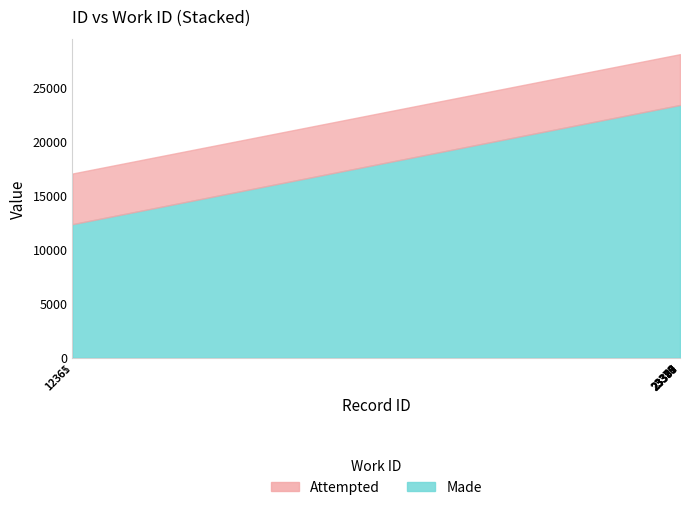

What is the minimum value for Attempted?

4687